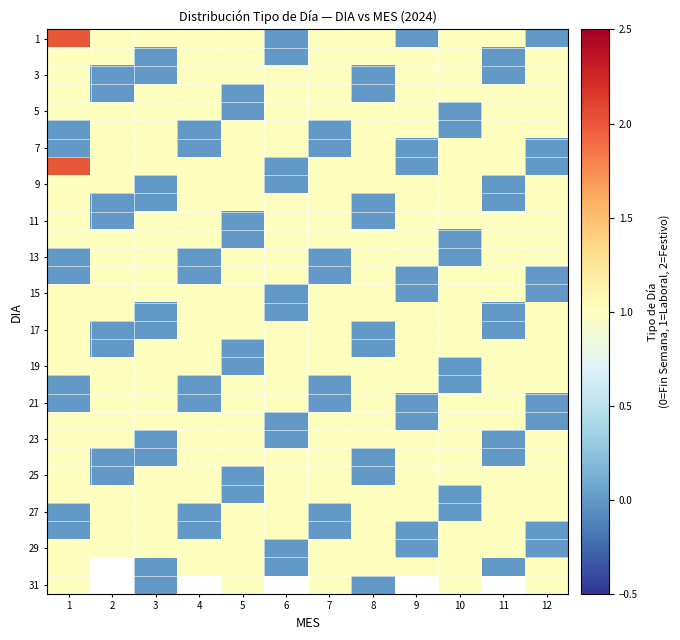

How many data points in 7 are less than 1?

5